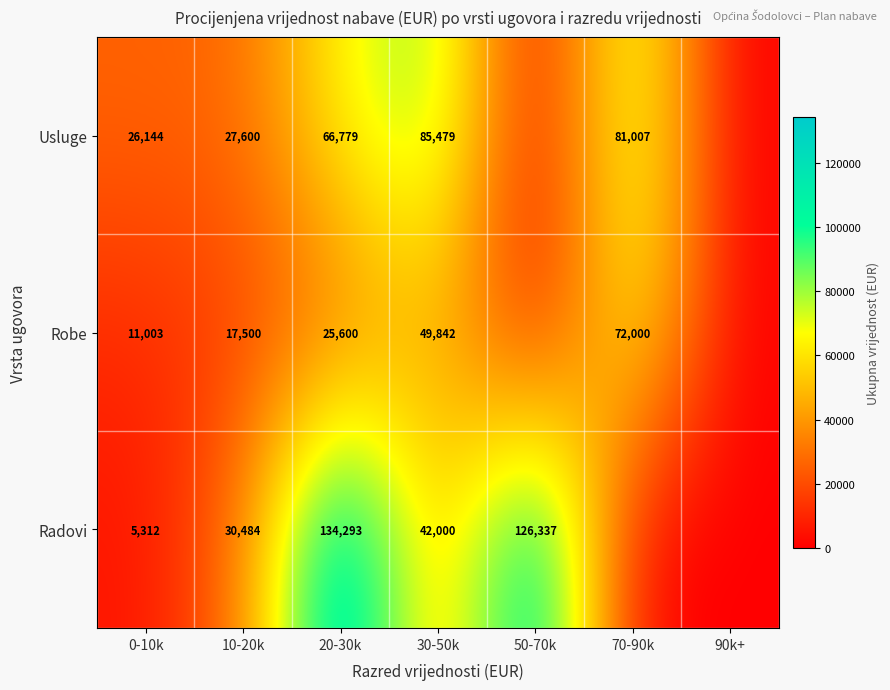

Rank the series at 10-20k from highest to lowest value.

Radovi, Usluge, Robe